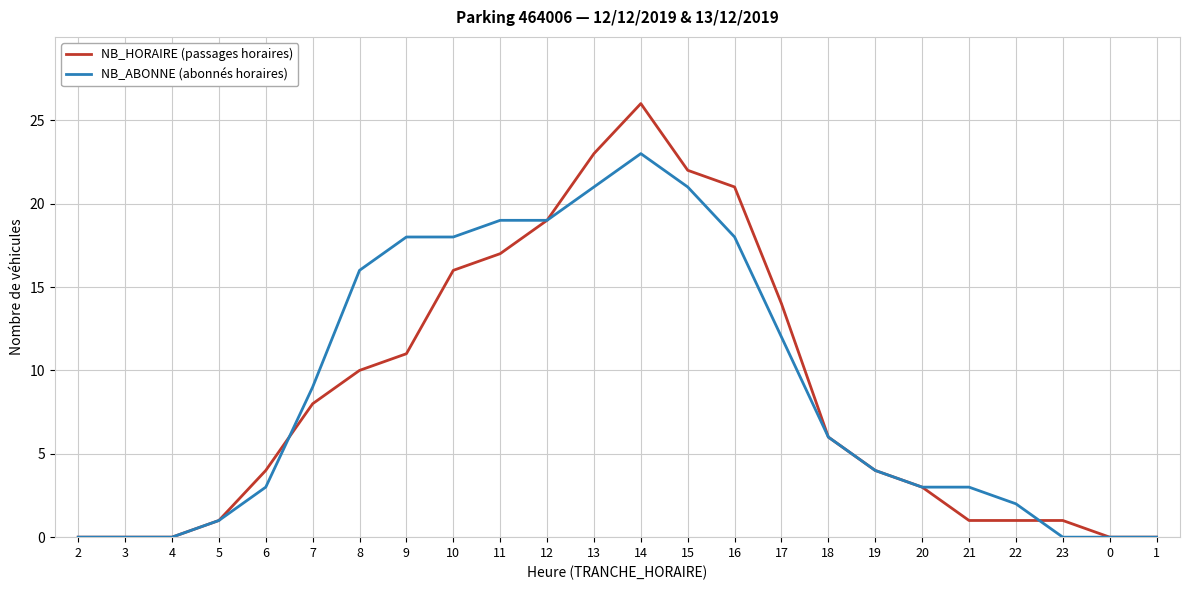

What is the greatest value displayed?

26